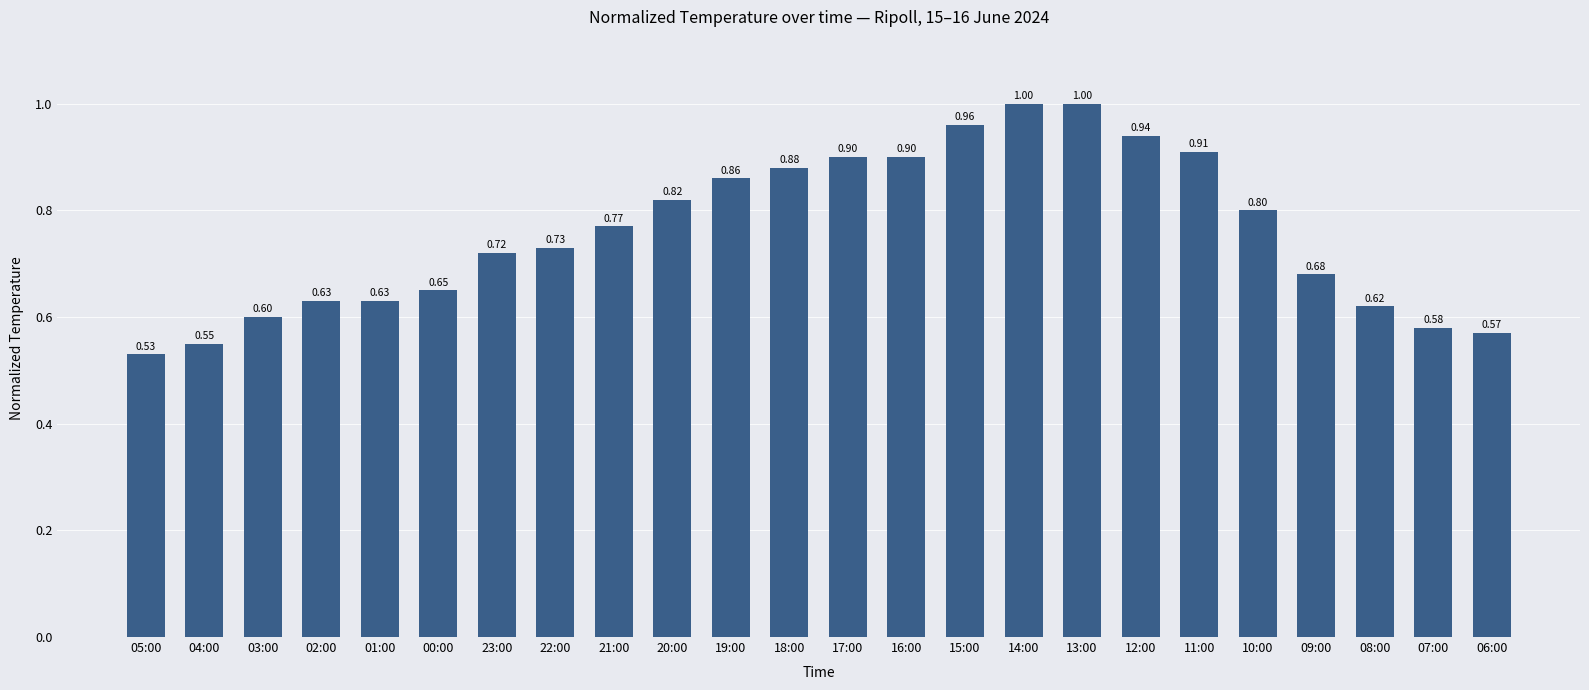

What value does the data have at 10:00?

0.8